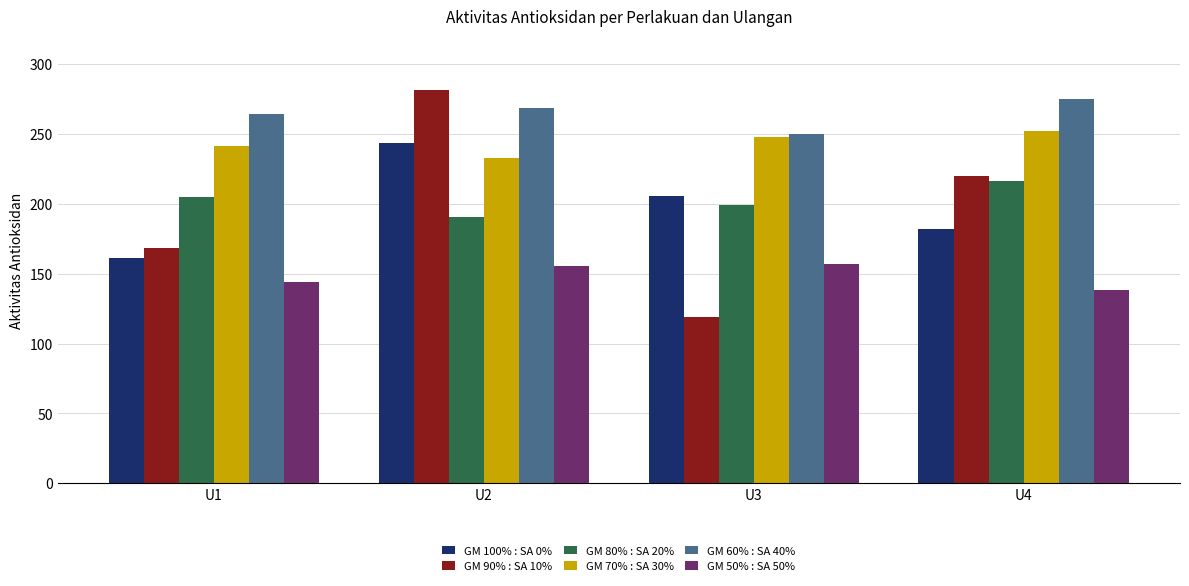

What is the total value across all series at U2?

1371.9